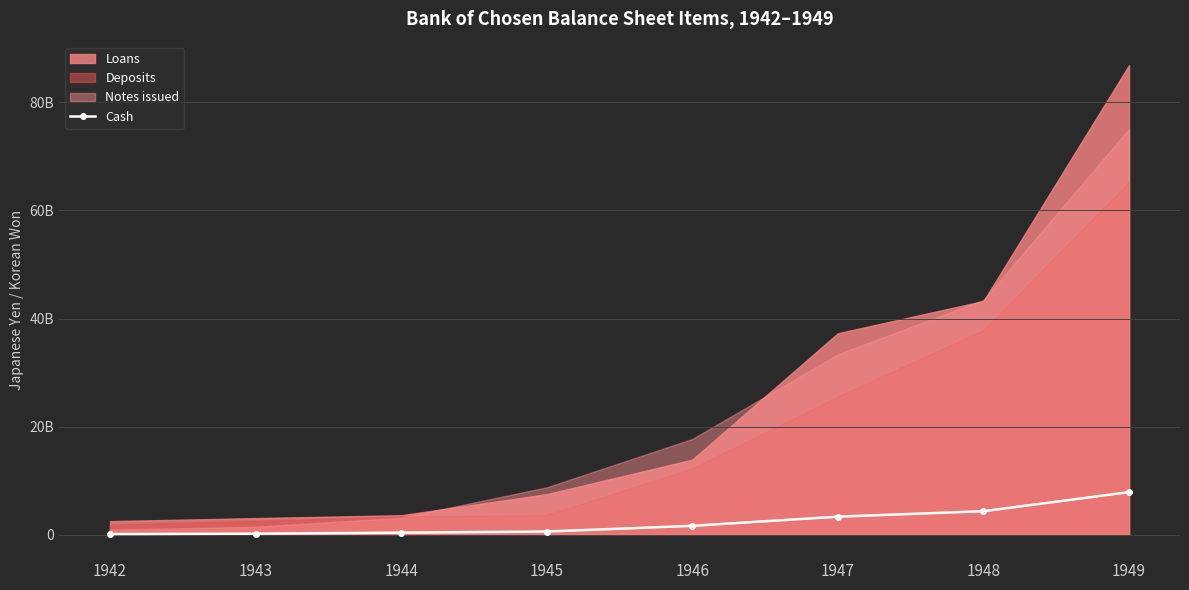

What is the sum of all values?

18416735000